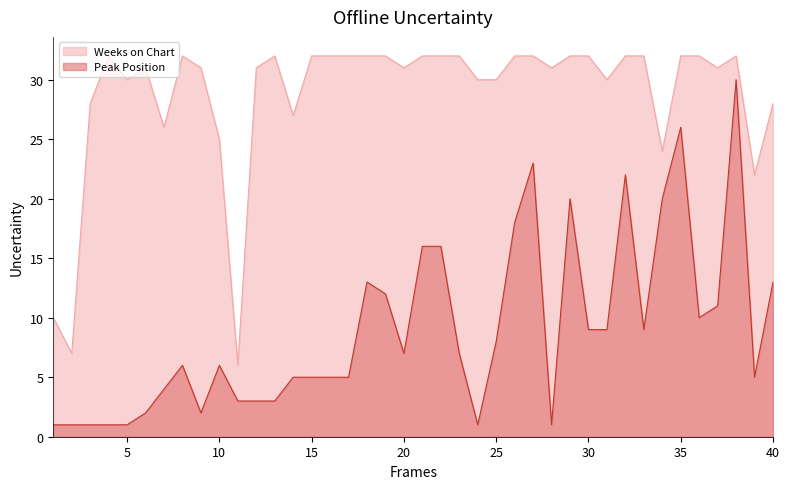

List the series in order of their overall mean, lowest first.

Peak Position, Weeks on Chart